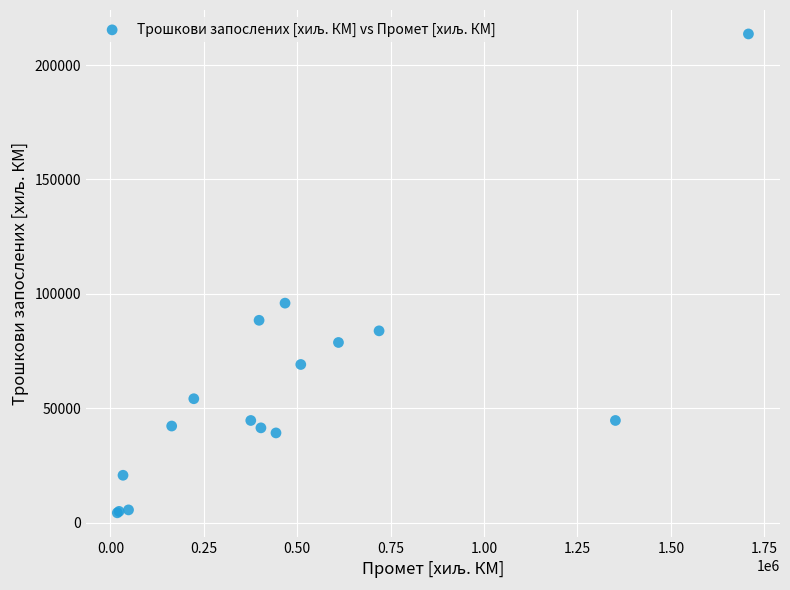

What Y value in the scatter plot is closest to 108929?

95919